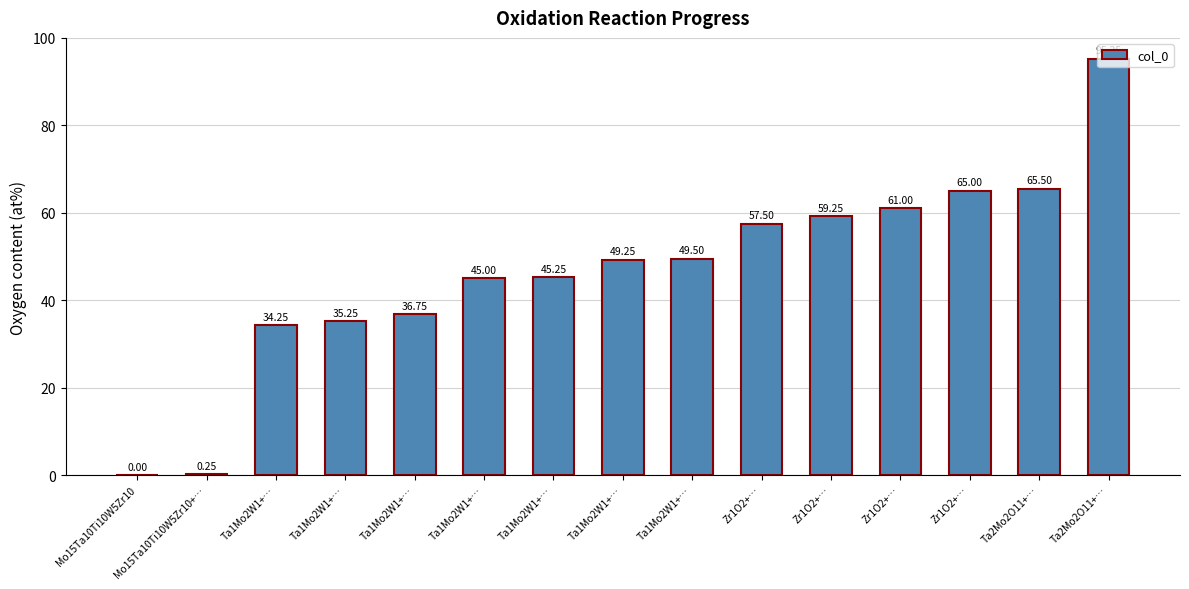

List the labels in order of value, smallest first.

Mo15Ta10Ti10W5Zr10, Mo15Ta10Ti10W5Zr10+…, Ta1Mo2W1+…, Ta1Mo2W1+…, Ta1Mo2W1+…, Ta1Mo2W1+…, Ta1Mo2W1+…, Ta1Mo2W1+…, Ta1Mo2W1+…, Zr1O2+…, Zr1O2+…, Zr1O2+…, Zr1O2+…, Ta2Mo2O11+…, Ta2Mo2O11+…